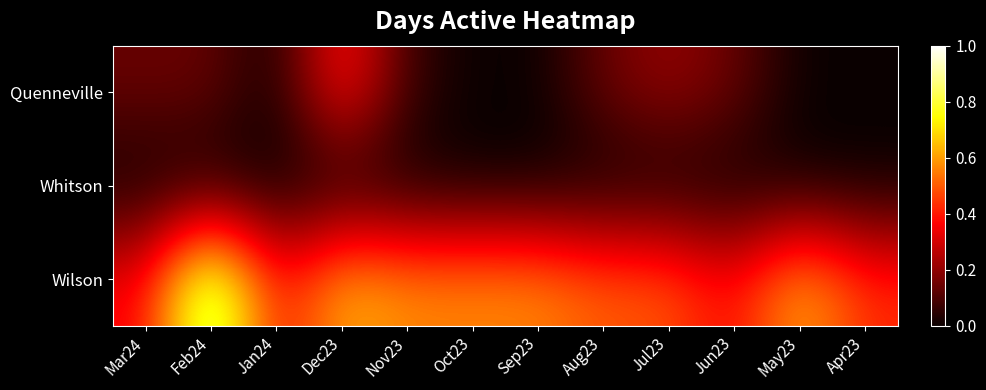

Which series has the largest total across all categories?

Wilson